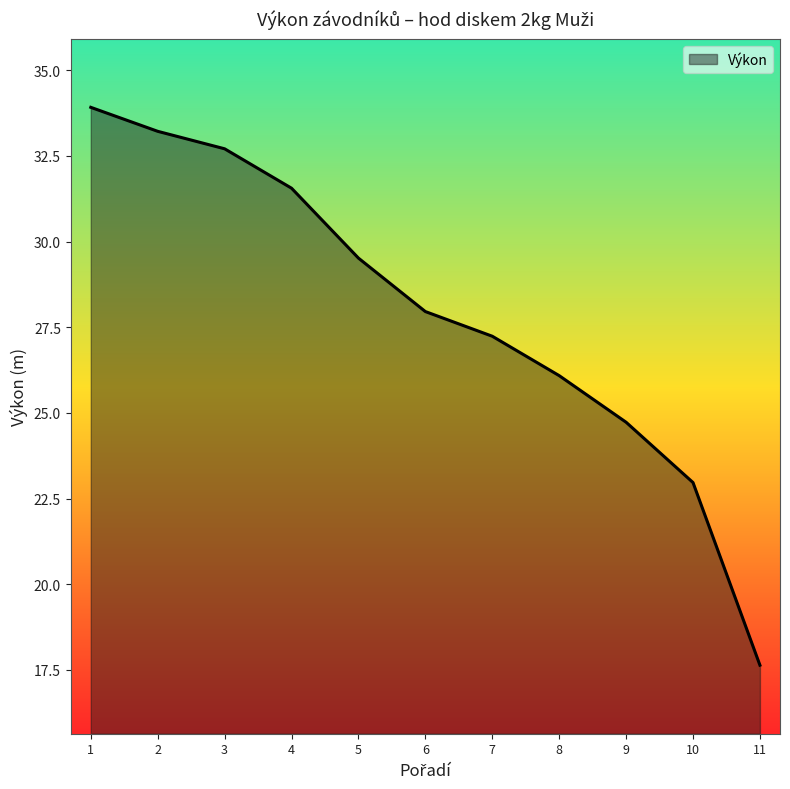

Between 6 and 11, which is larger?

6